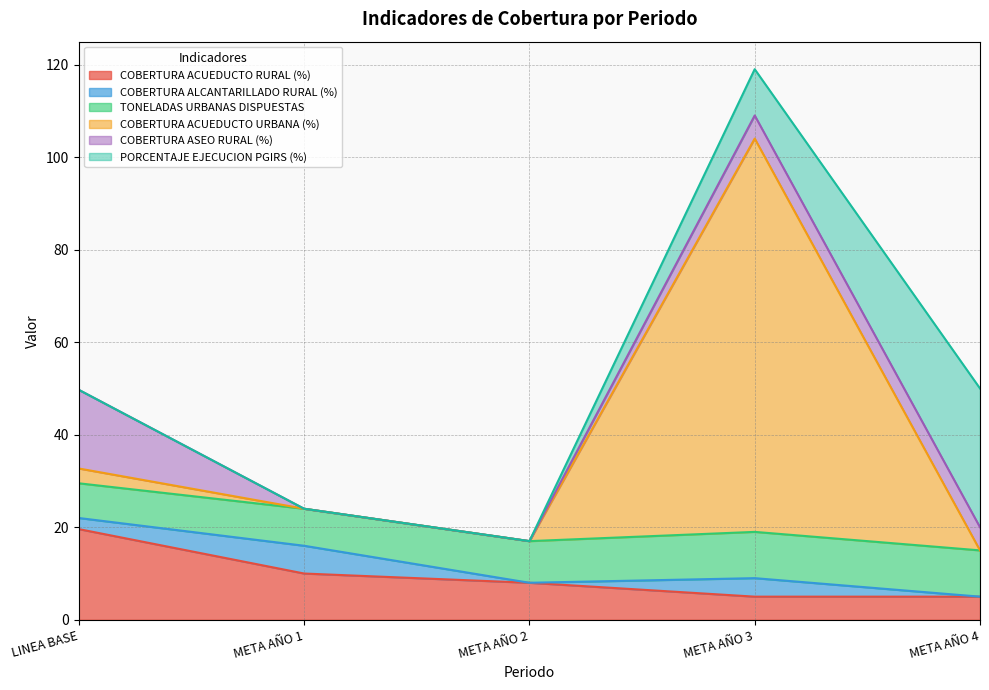

What is the average value of the TONELADAS URBANAS DISPUESTAS series?

8.9